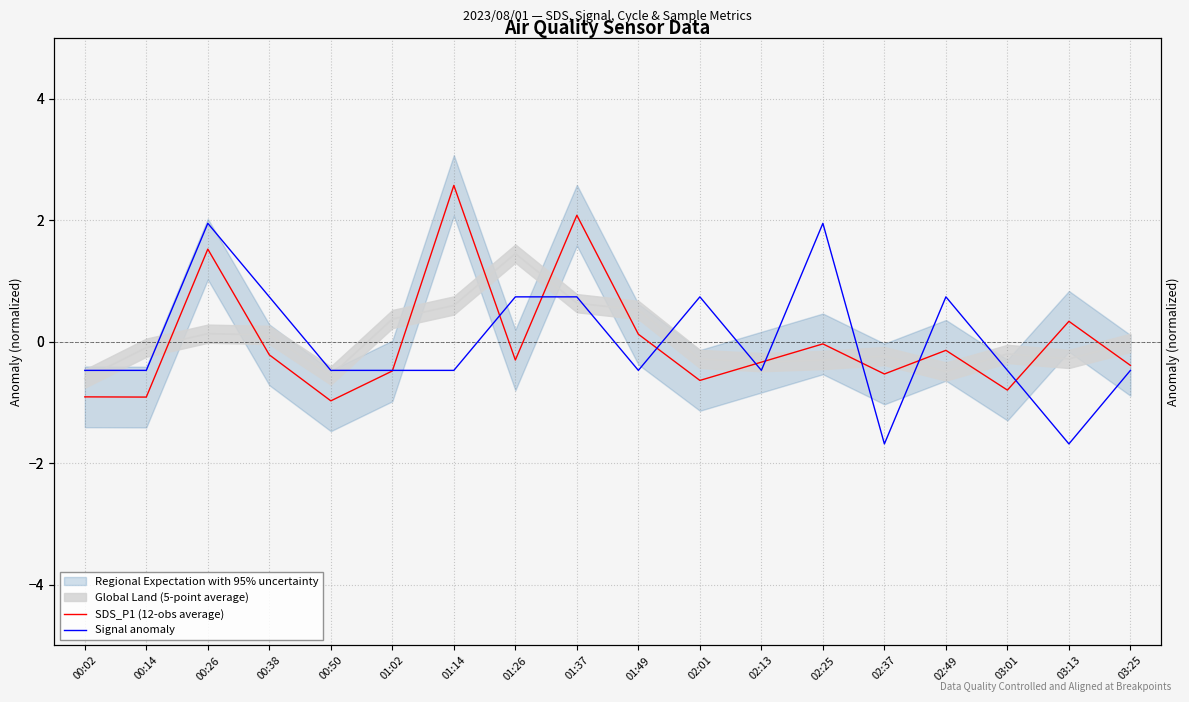

Rank the series by their average value, from highest to lowest.

Signal anomaly, SDS_P1 (12-obs average)